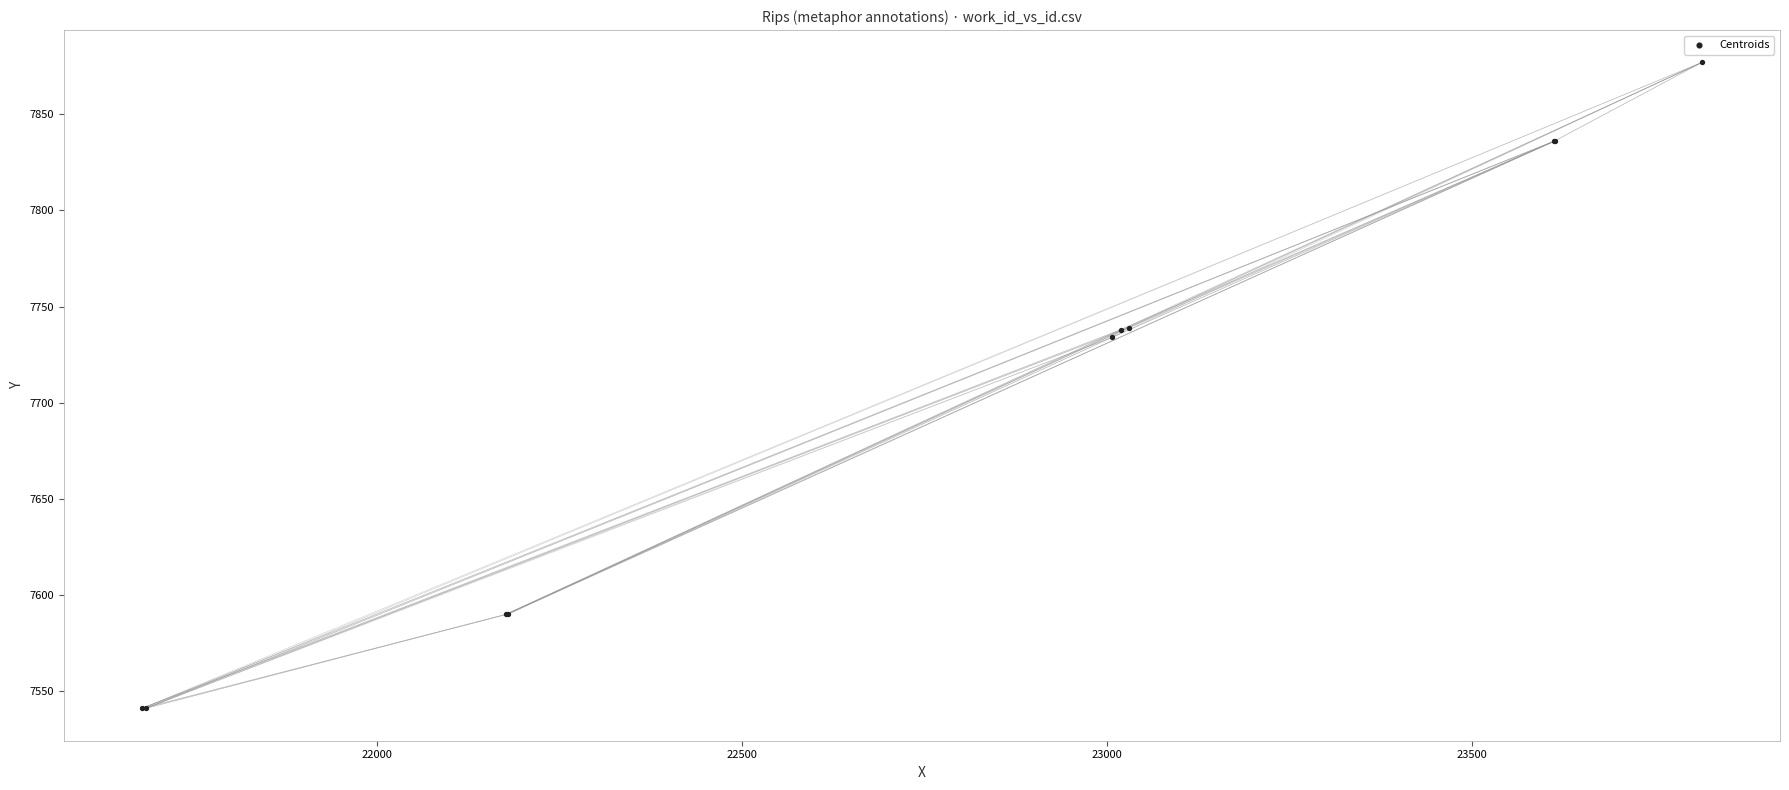

What Y value in the scatter plot is closest to 7709?

7734